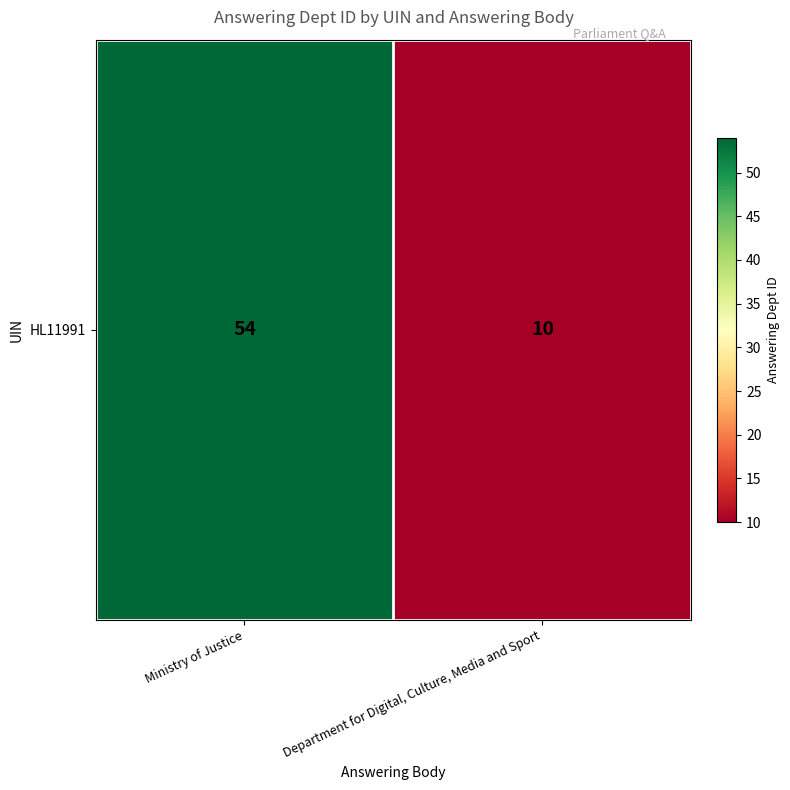

At which label is the value closest to 32?

Ministry of Justice